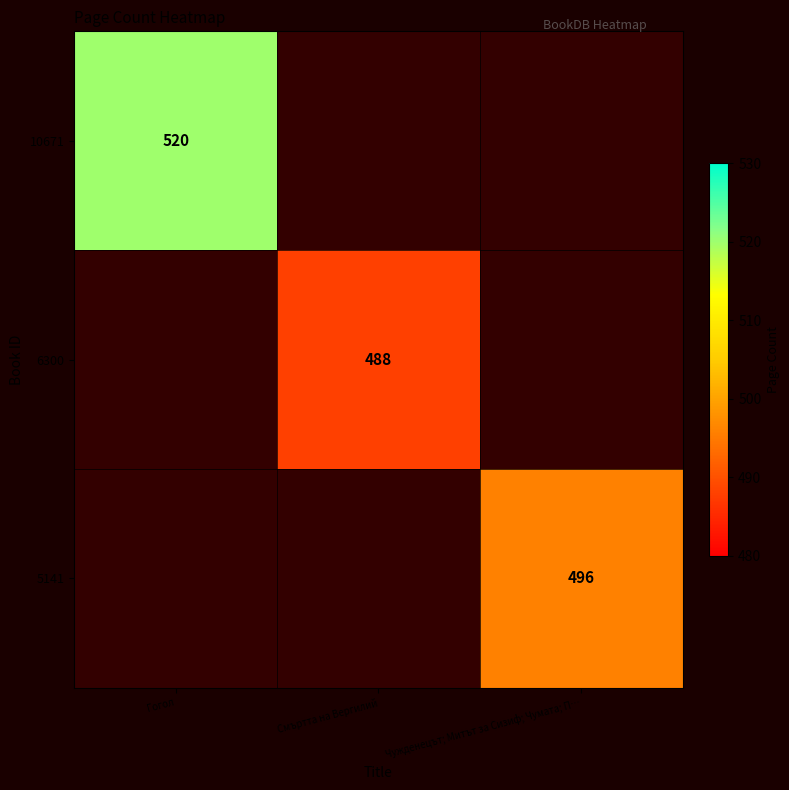

At how many categories does at least one series exceed 493?

2